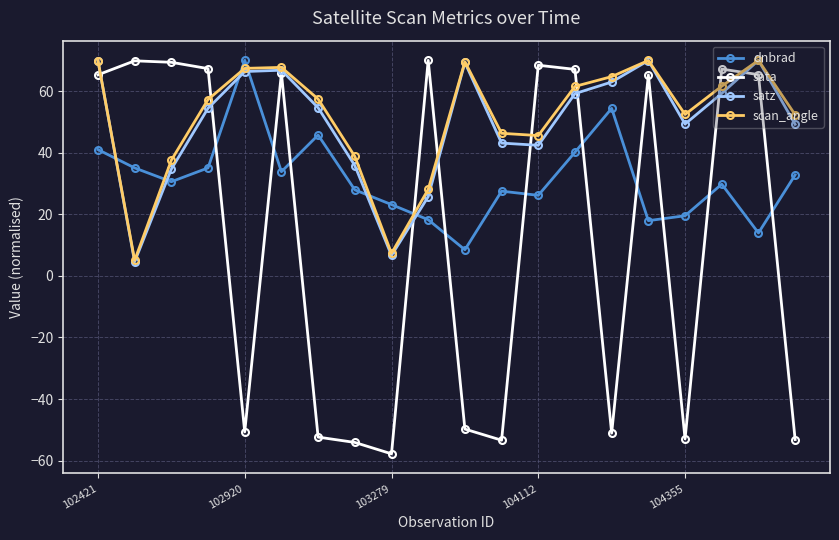

True or false: sata and dnbrad intersect in this chart.

True